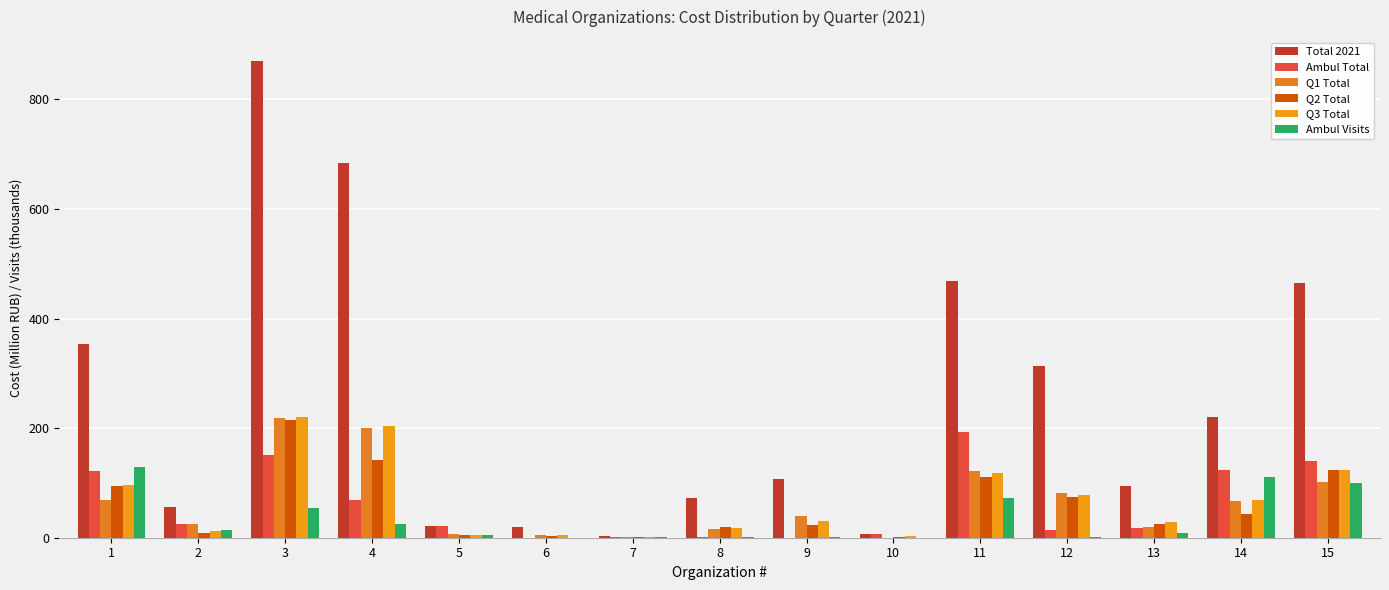

Reading right to left, transcribe all the data shown in this chart.

Total 2021: 464.2	220.2	94.7	313.8	468.5	6.9	107.5	72.0	3.9	18.7	20.5	683.5	870.2	56.2	354.4
Ambul Total: 139.5	122.9	17.8	14.7	192.4	6.9	0.2	0.5	0.6	0.0	20.5	68.4	150.6	25.4	122.0
Q1 Total: 102.6	67.7	18.7	82.4	121.7	0.0	40.5	15.3	1.1	5.5	6.1	200.7	218.8	25.1	69.1
Q2 Total: 123.4	42.4	25.9	74.5	111.6	0.6	22.4	20.0	0.9	3.8	4.2	141.2	215.3	9.0	93.6
Q3 Total: 123.1	69.3	28.4	78.4	118.7	3.2	30.1	17.6	1.0	4.8	4.3	203.0	220.1	11.5	96.2
Ambul Visits: 99.1	111.5	8.5	0.6	71.9	0.0	0.5	1.4	0.7	0.0	5.3	25.3	55.0	15.0	128.9